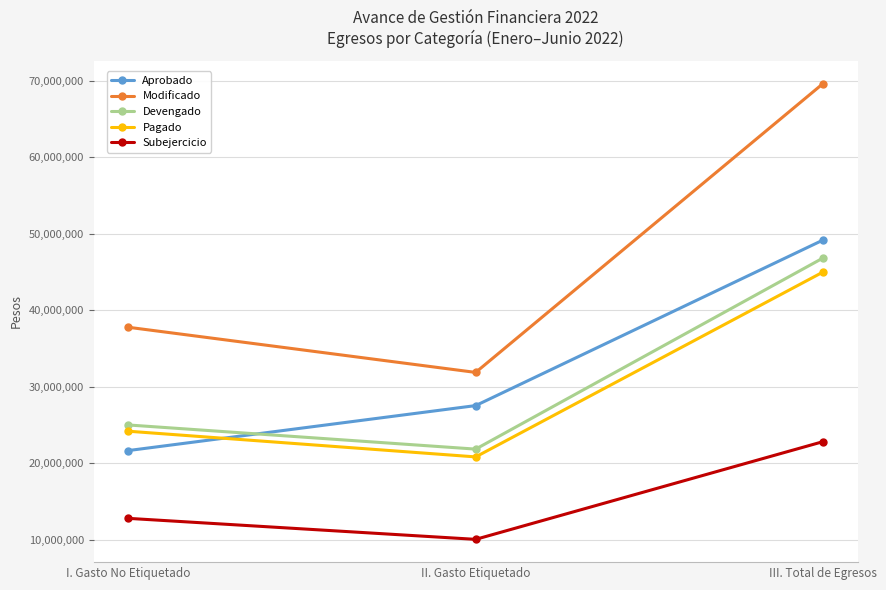

Rank the categories by Modificado value from lowest to highest.

II. Gasto Etiquetado, I. Gasto No Etiquetado, III. Total de Egresos